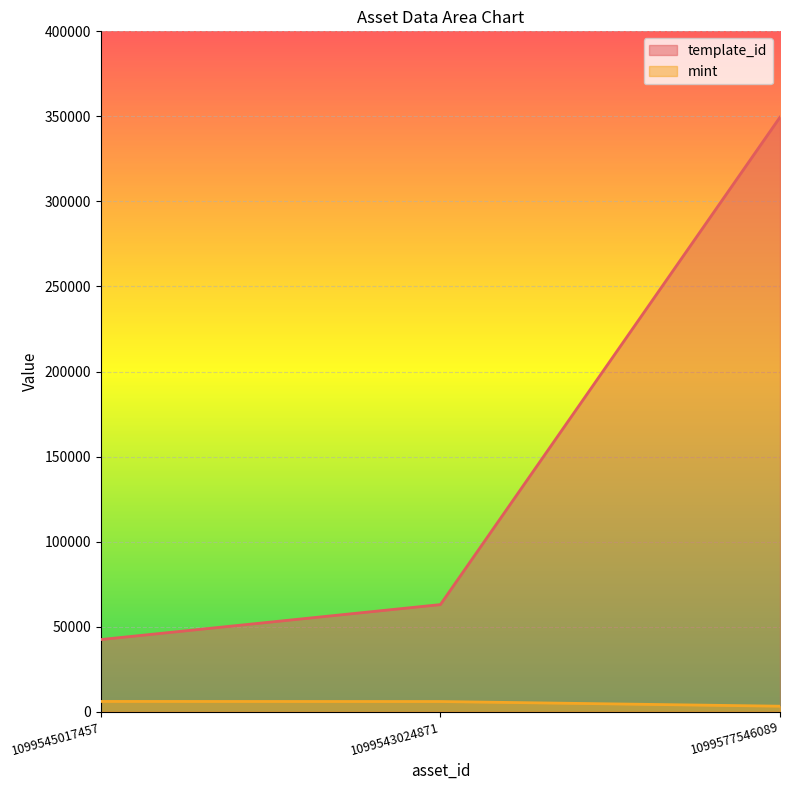

At which category is the sum across all series the highest?

1099577546089